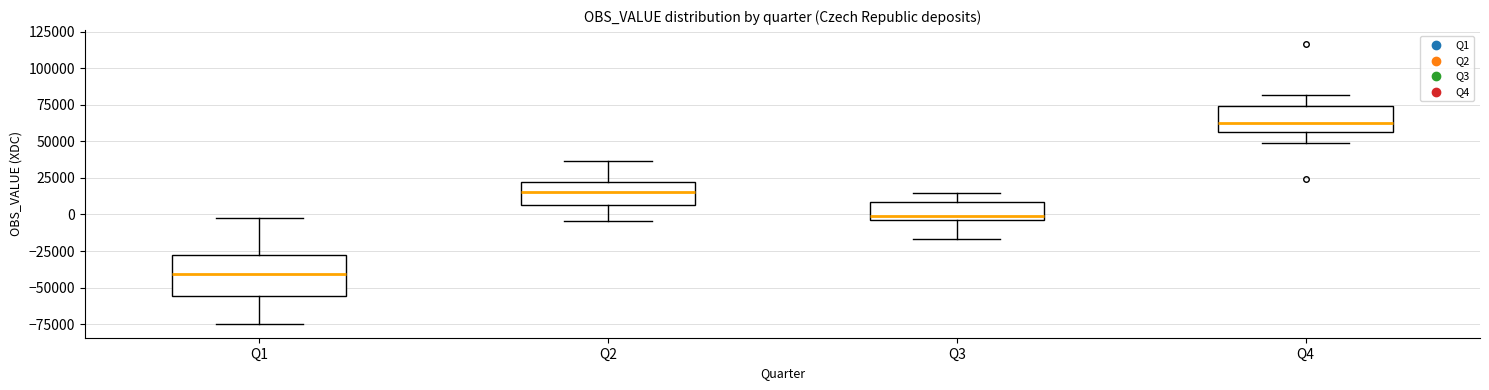

Which box has the lowest median line?

Q1